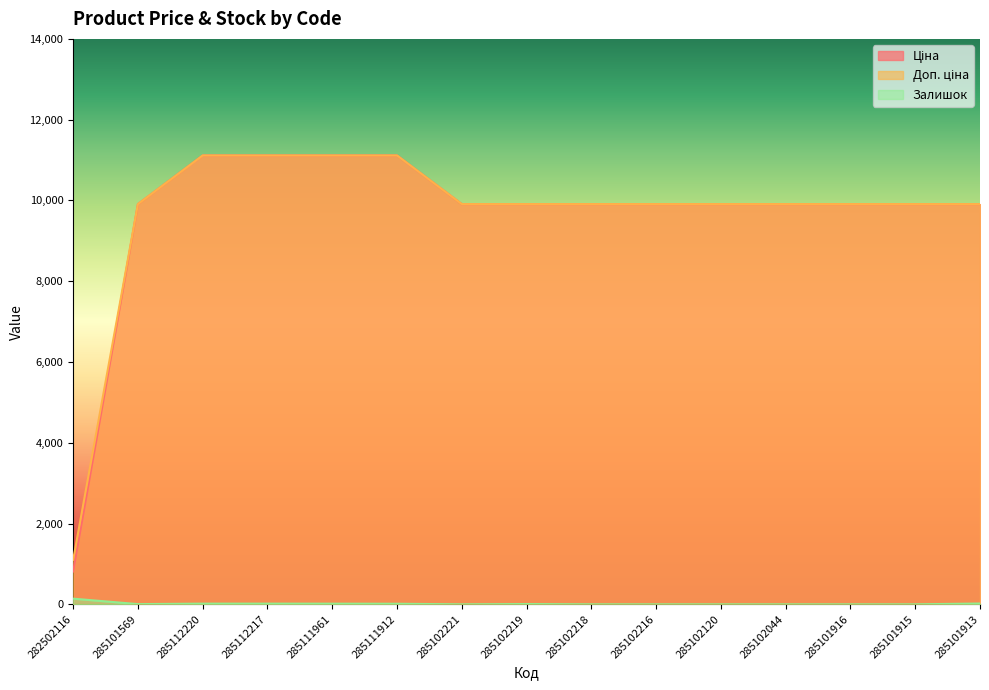

What is the difference between the maximum and minimum values in the Доп. ціна series?

10011.8